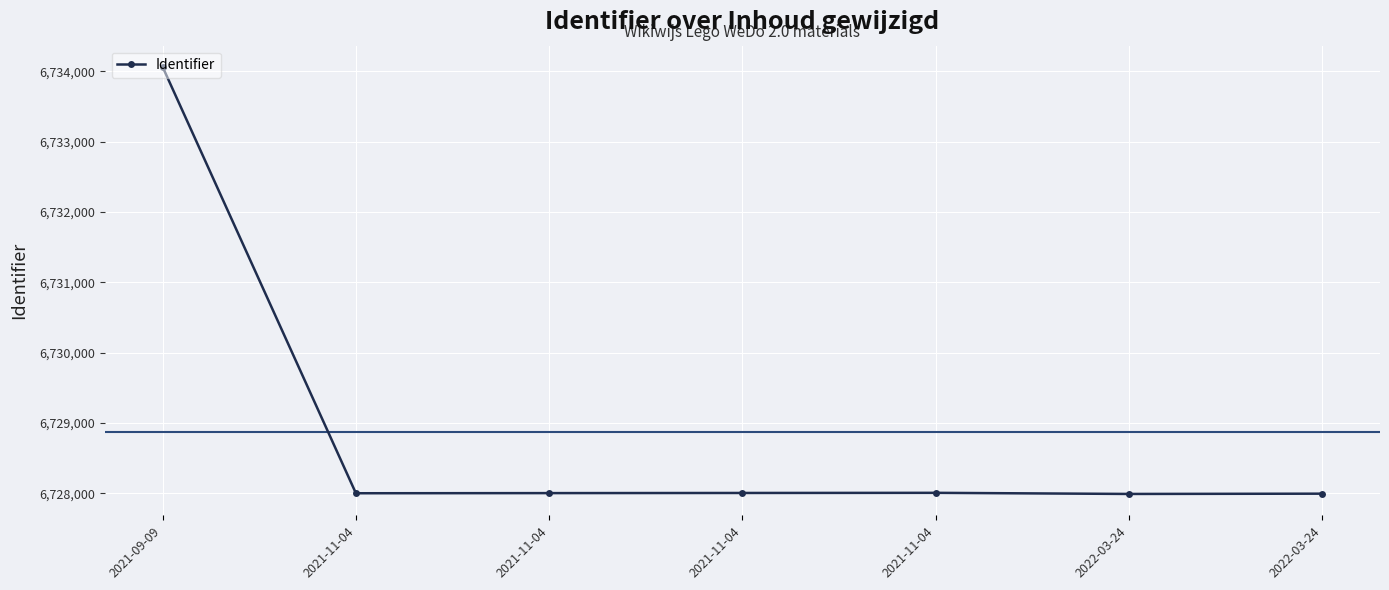

What is the approximate value at 2021-11-04, to the nearest 10?

6728010